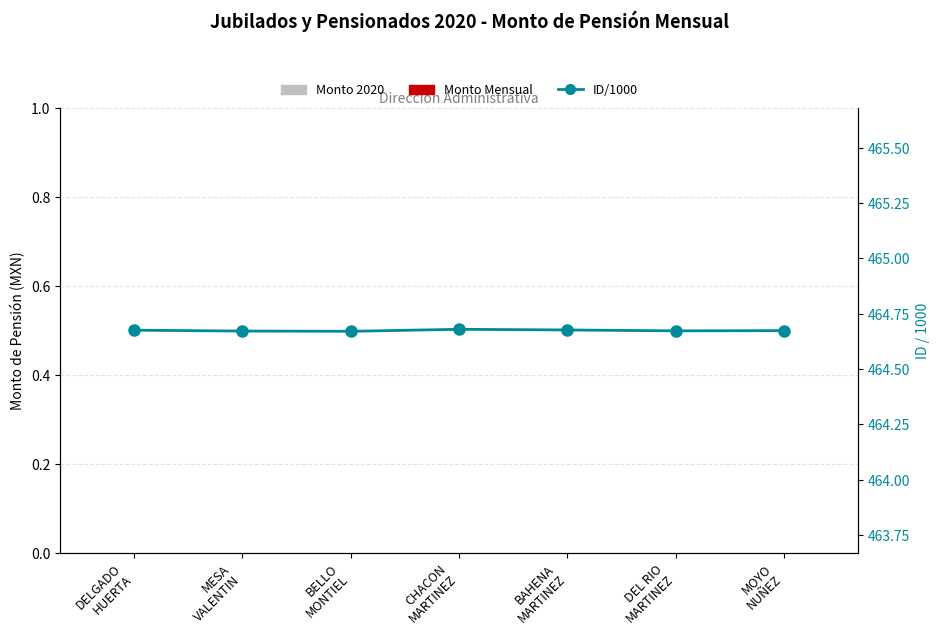

At which label does Monto Mensual reach its minimum?

DELGADO
HUERTA